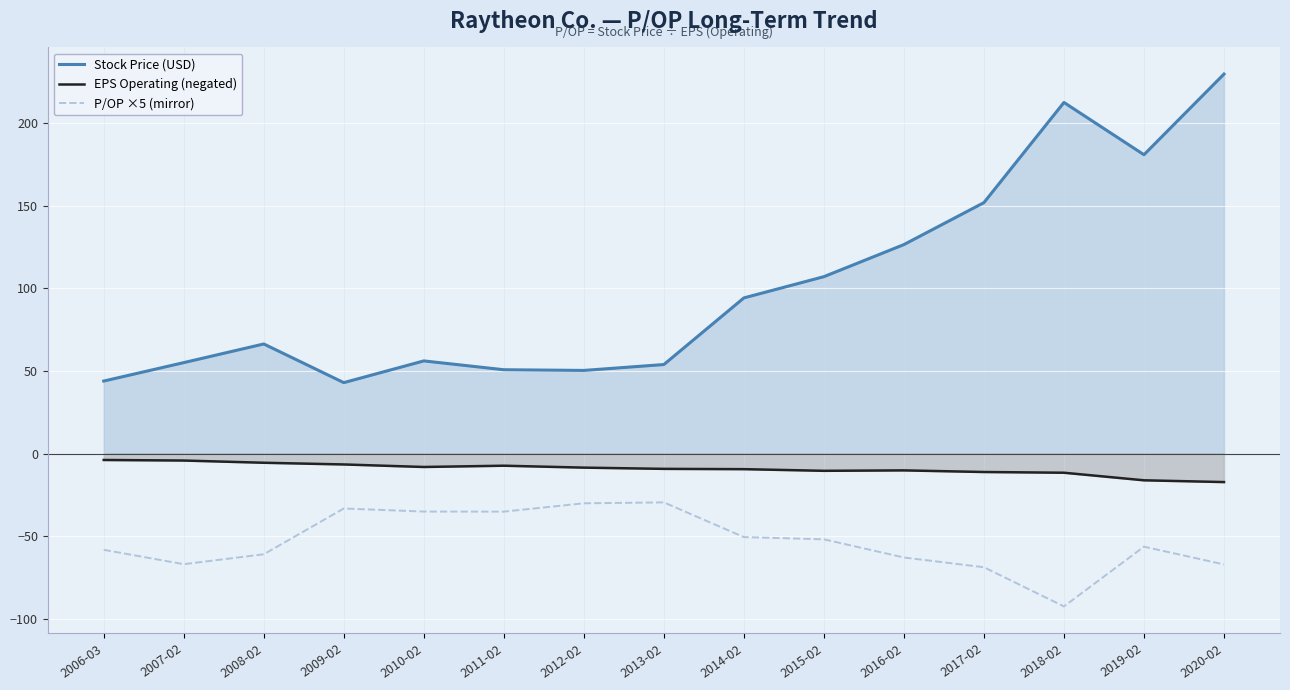

List the series in order of their peak value, highest first.

Stock Price (USD), EPS Operating (negated), P/OP ×5 (mirror)